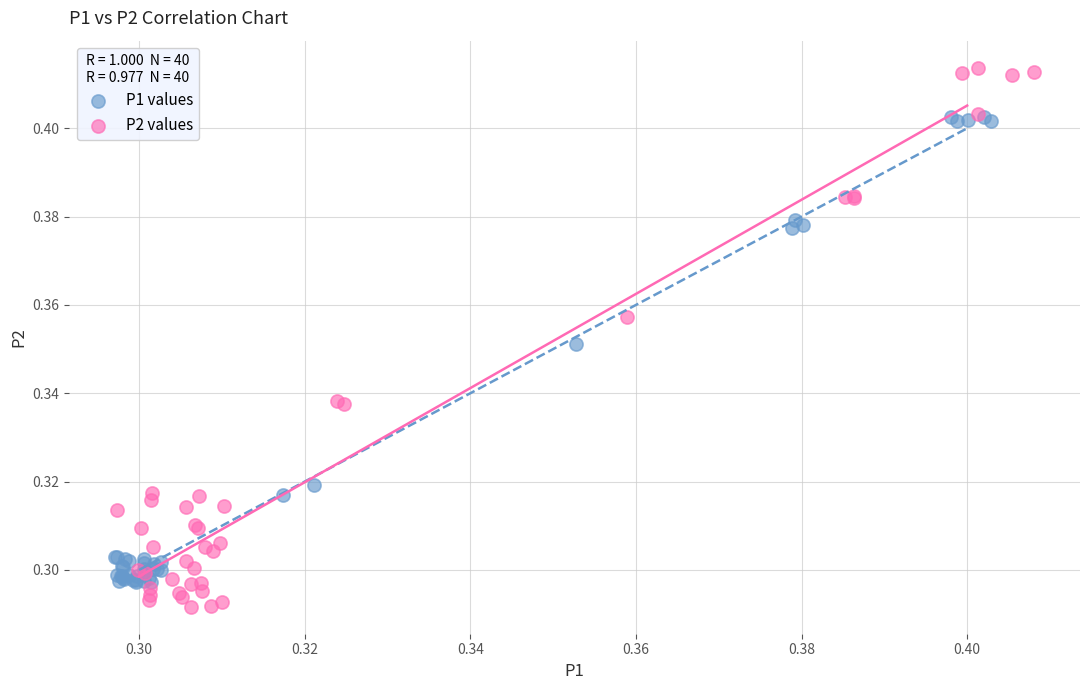

Which series contains the highest Y value?

P2 values